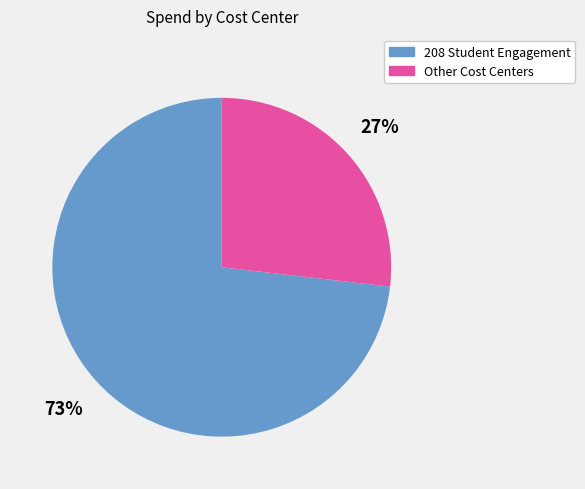

Does any single category account for the majority?

Yes